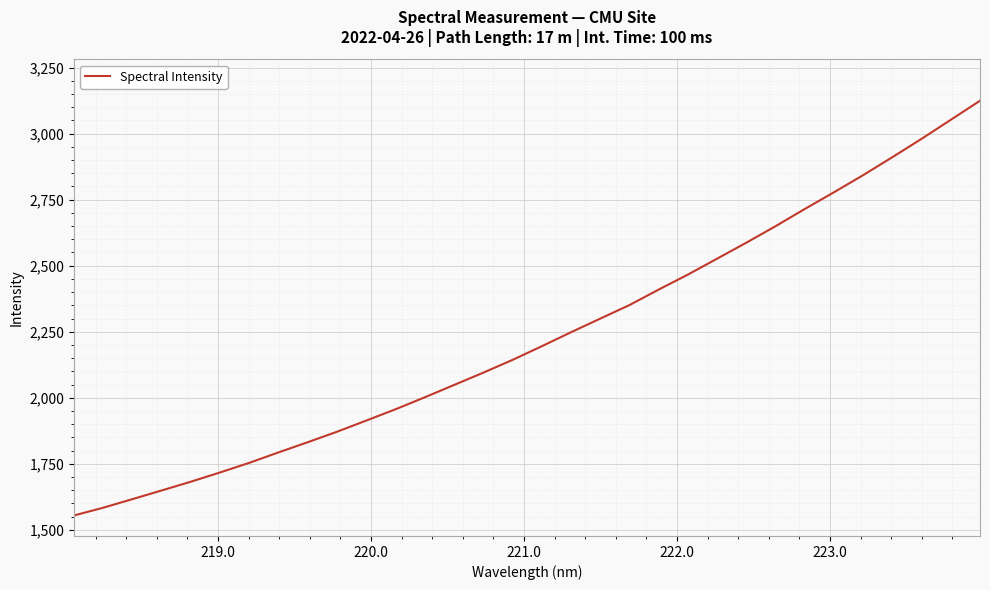

What is the average value?

2230.0